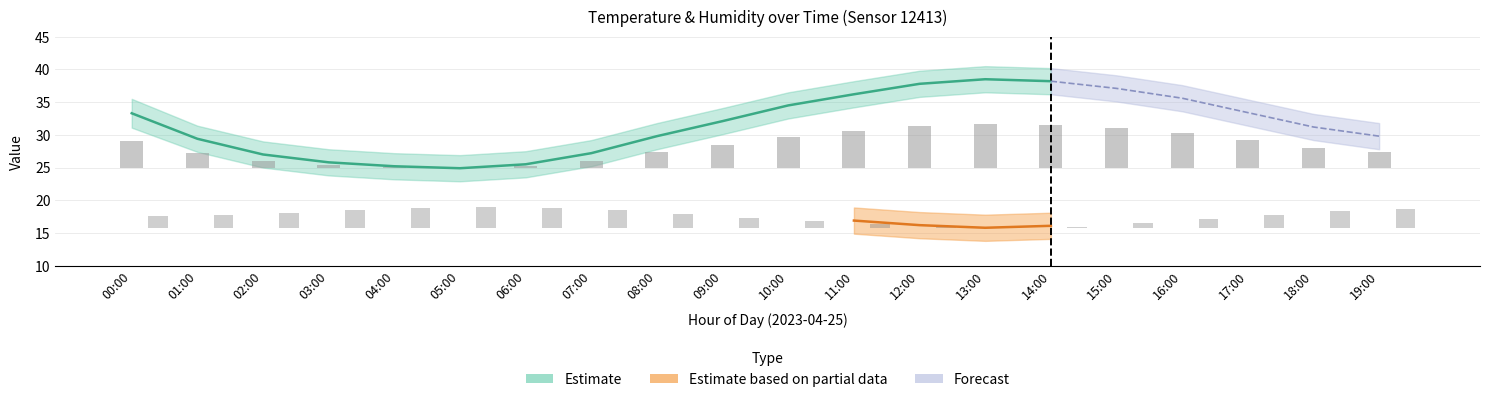

At which label is the value closest to 3?

18:00